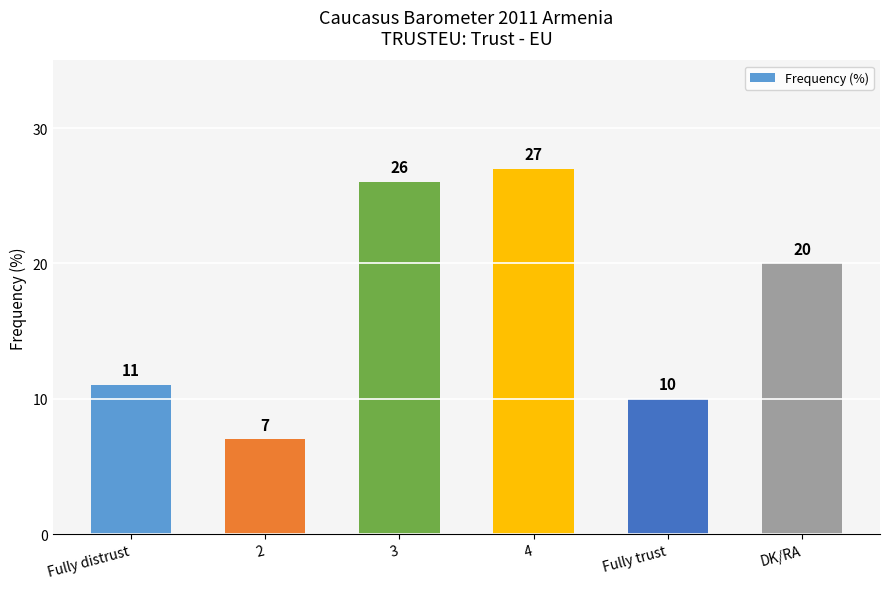

What is the difference between the maximum and minimum values?

20